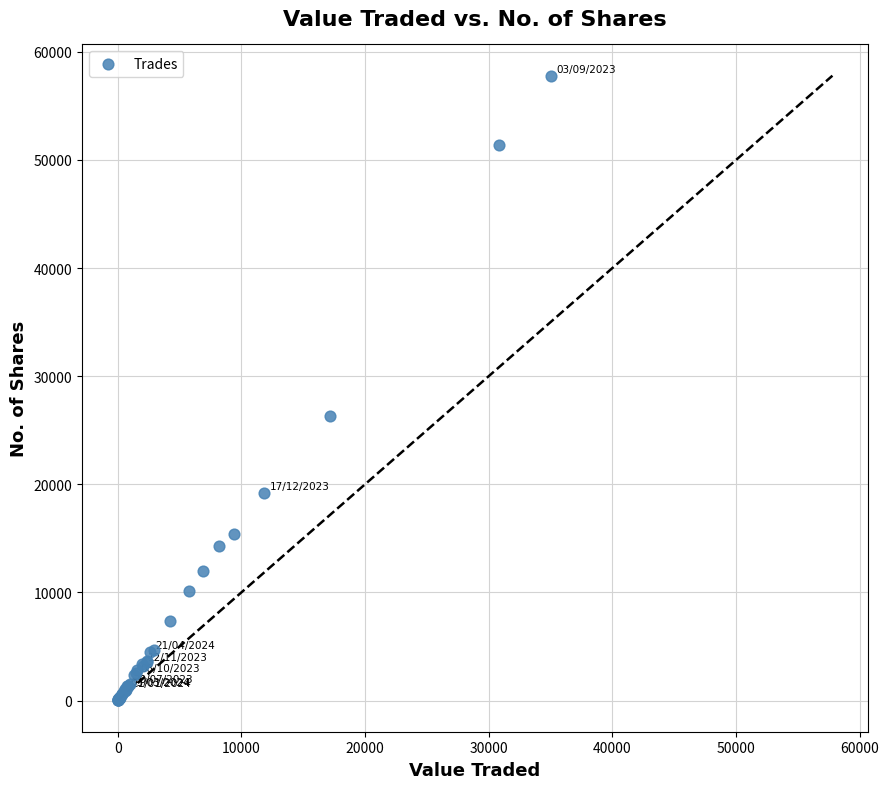

What Y value in the scatter plot is closest to 28906?

26334